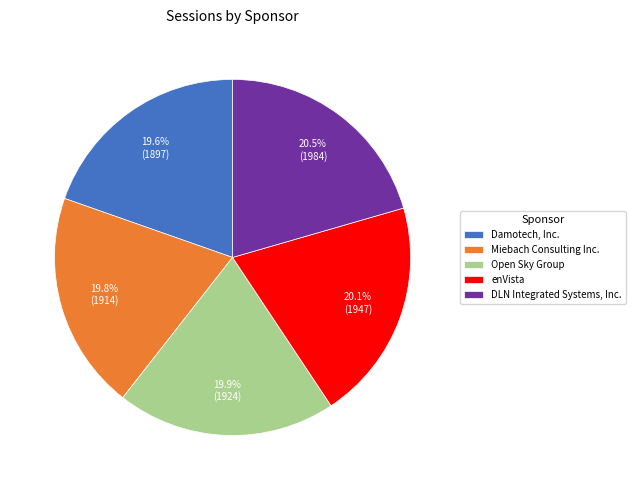

To the nearest percent, what is the difference between the Open Sky Group and DLN Integrated Systems, Inc. slice percentages?

1%